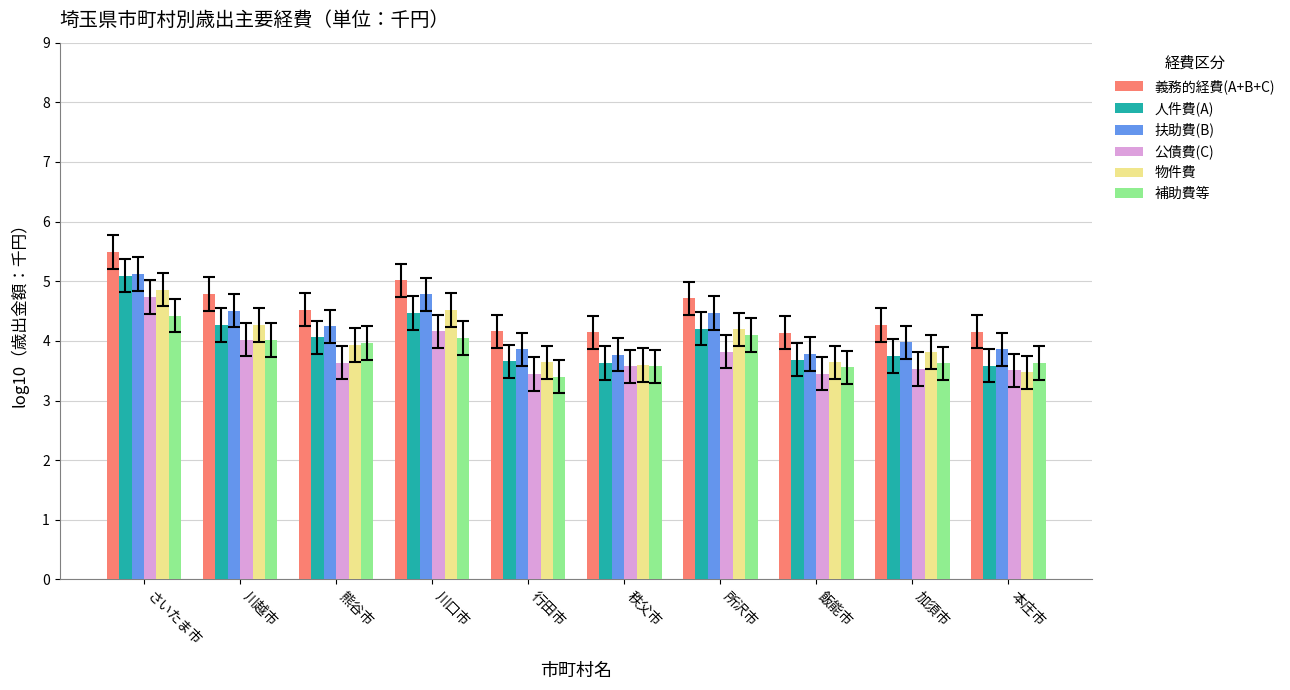

What is the total value across all series at さいたま市?

29.7